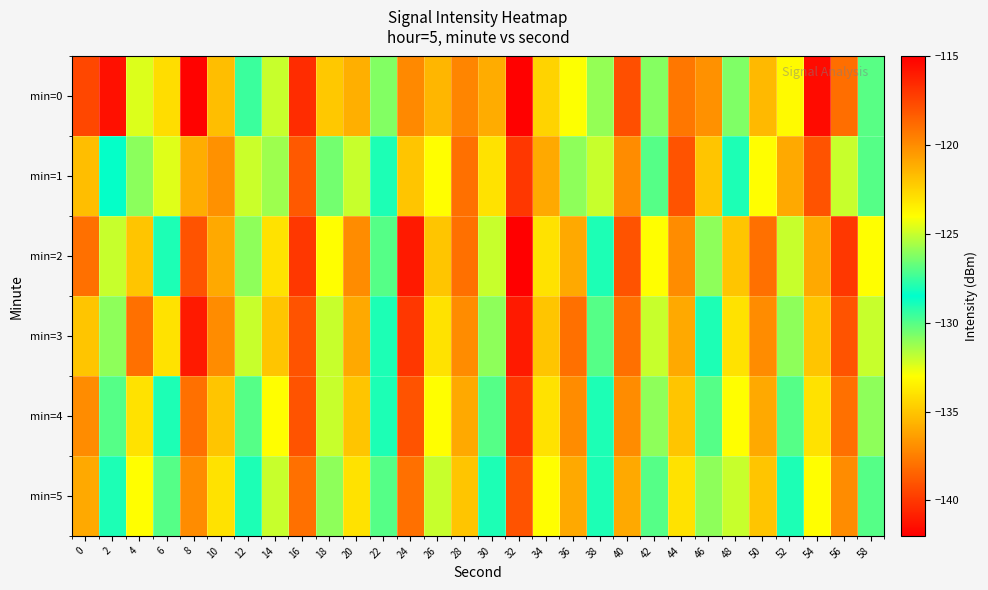

How many data points does each series have?

30